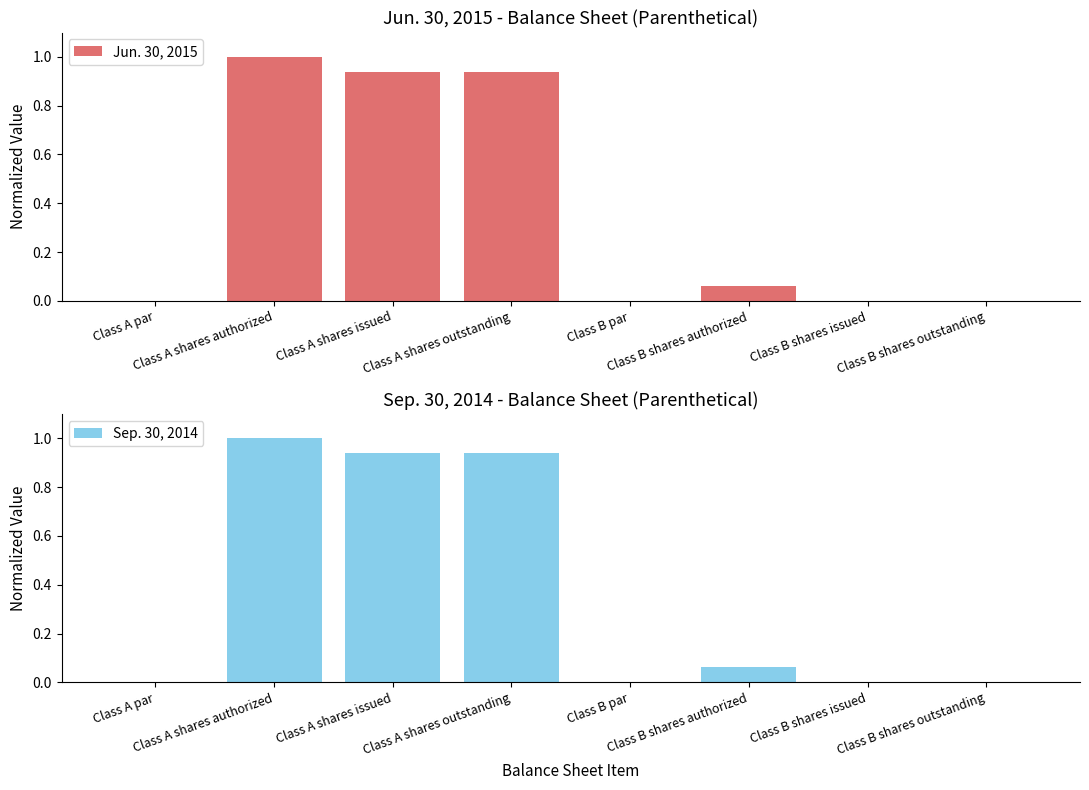

What is the highest value of the Jun. 30, 2015 series?

1.0